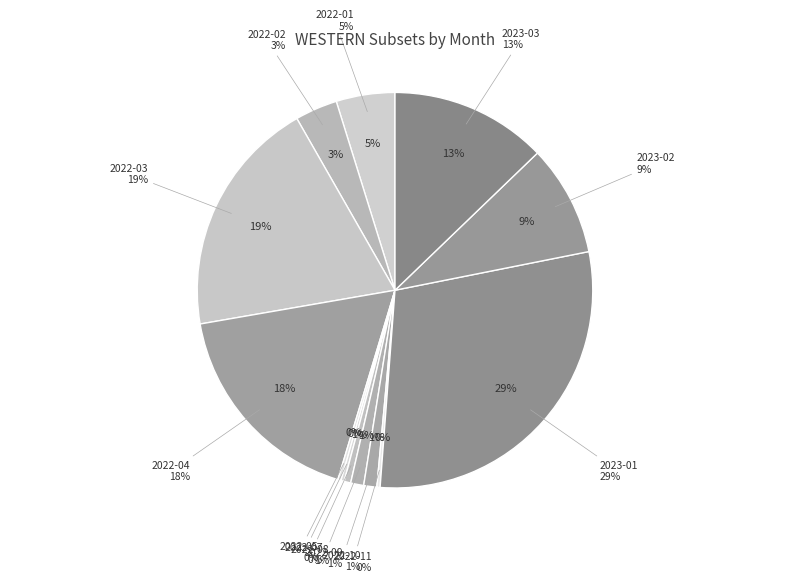

To the nearest percent, what is the combined percentage of 2023-01 and 2022-04?

47%